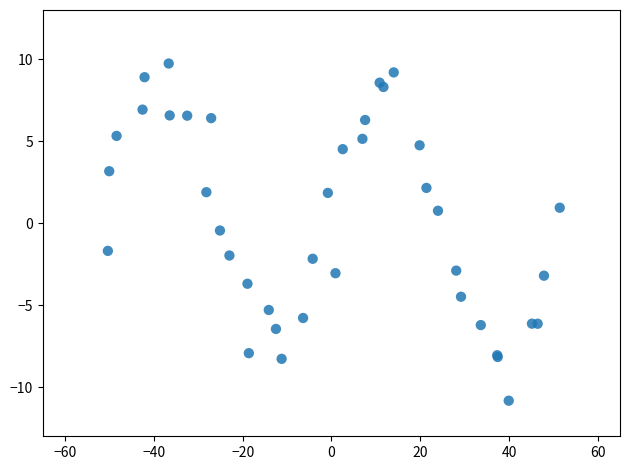

What is the range of Y values (max minus min)?

18.8